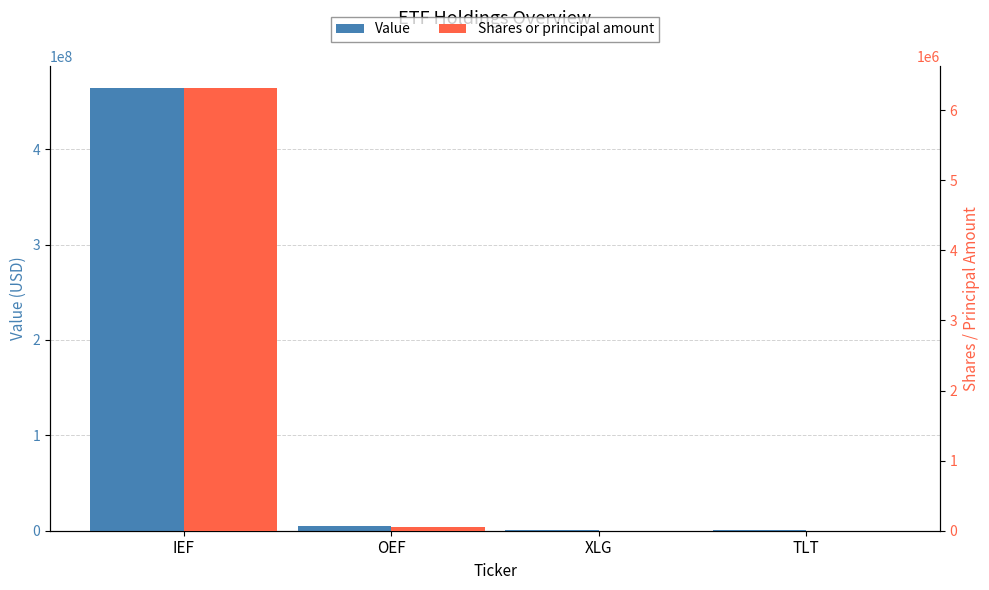

What is the maximum value shown in the chart?

464287440